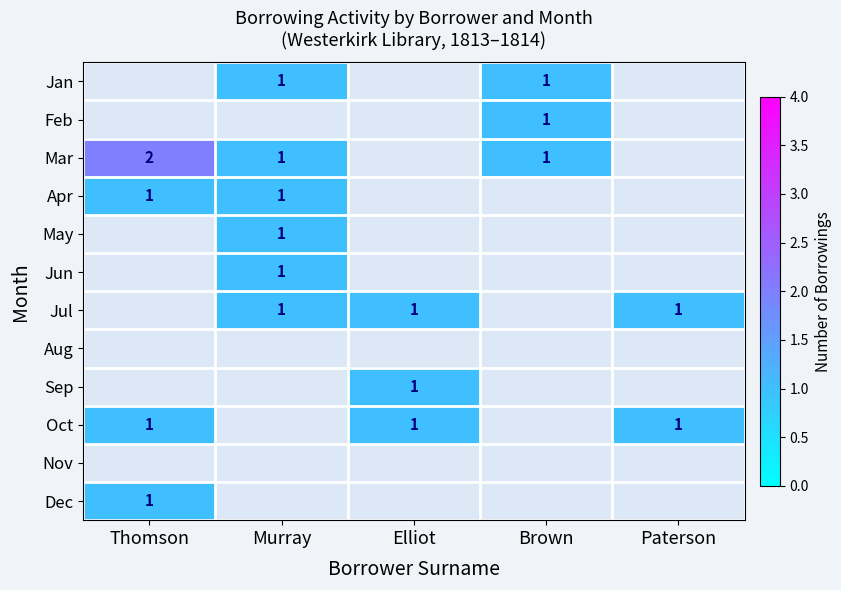

True or false: Jul has a value of 0 at Paterson.

False